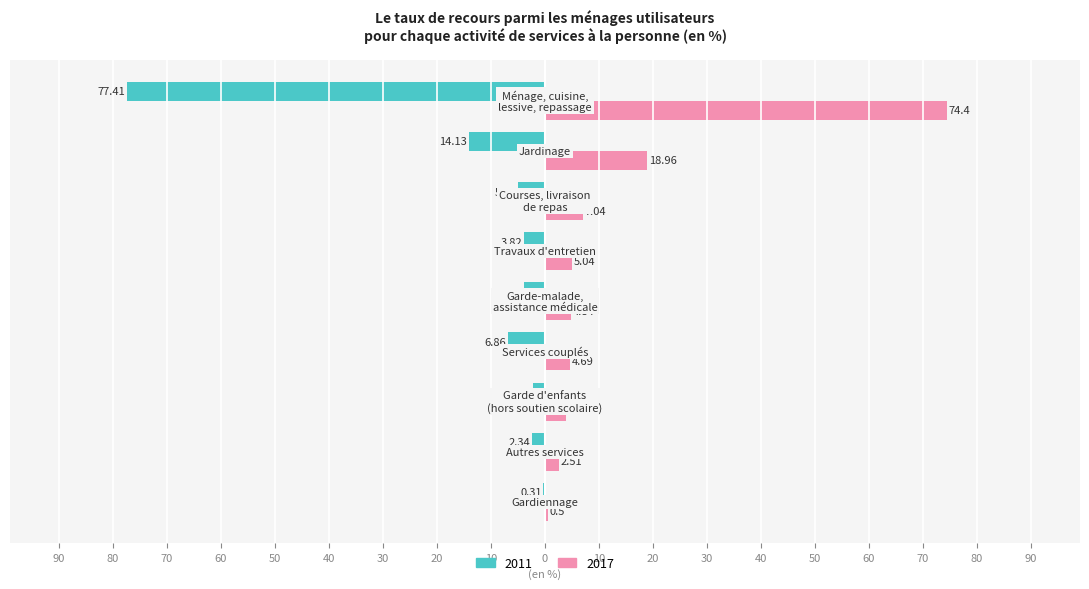

What are all the series names shown in the legend?

2011, 2017